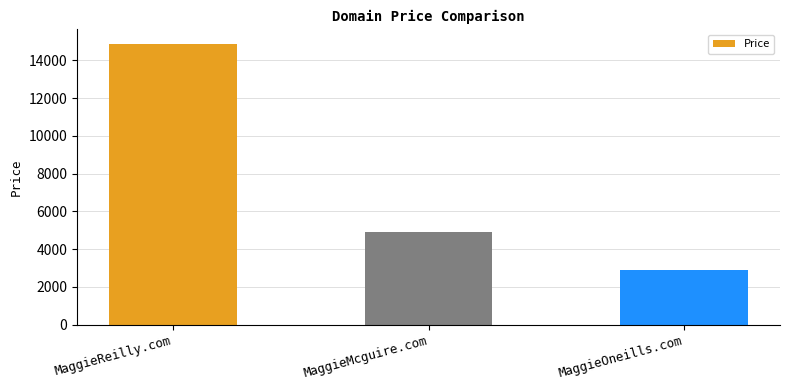

True or false: the data shows 22298 at MaggieReilly.com.

False